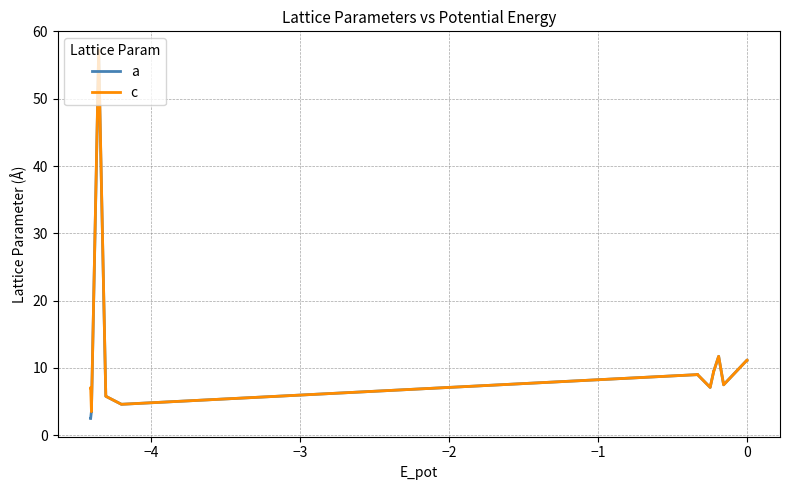

True or false: a has a value of 1.9 at 12.

False